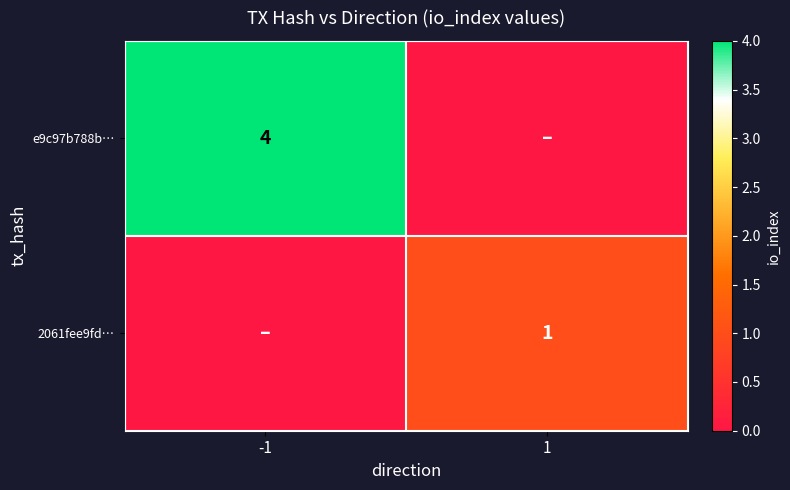

Is the value of e9c97b788b… at -1 greater than the value of 2061fee9fd… at 1?

Yes